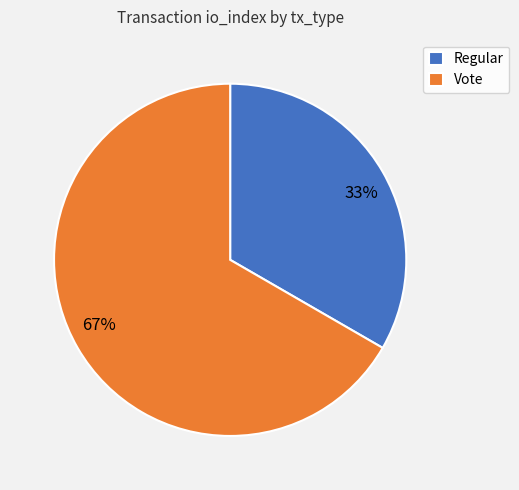

Does Regular account for over 50% of the chart?

No